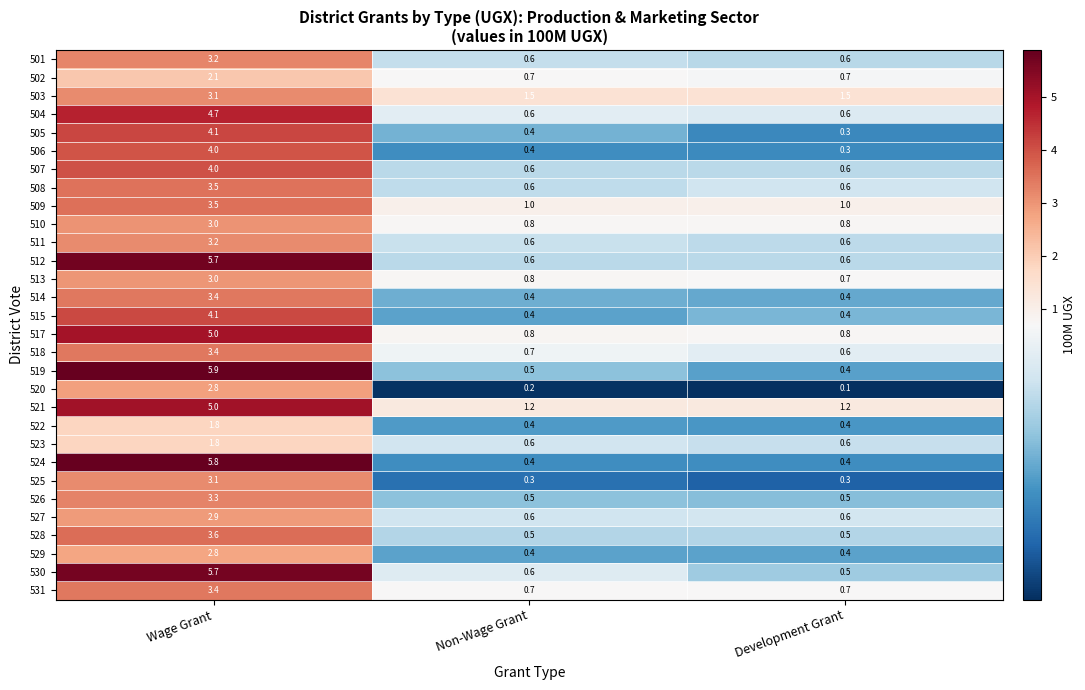

What is the approximate value of 502 at Wage Grant?

2.1